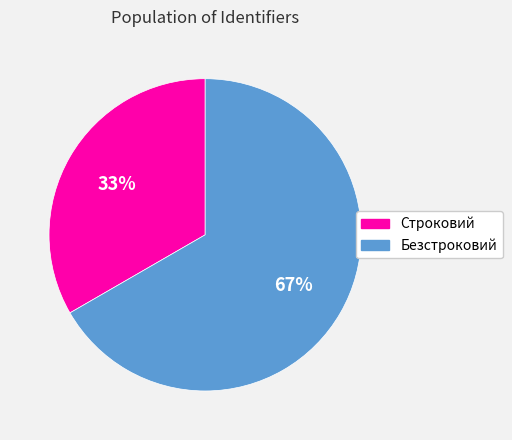

Rank the categories by value from lowest to highest.

Строковий, Безстроковий